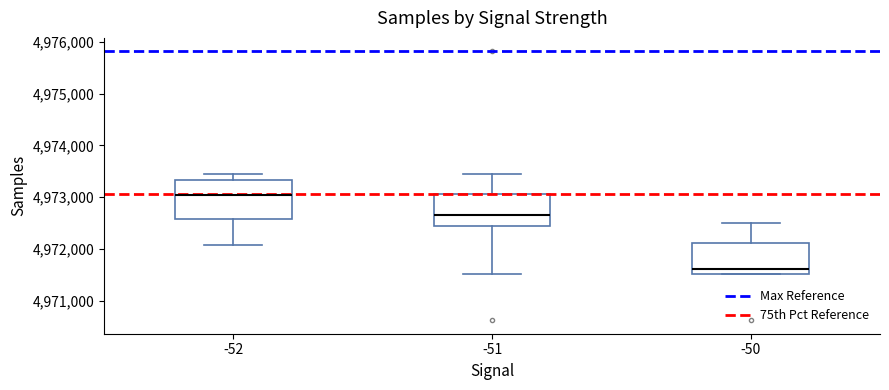

Where is the lower edge of the box at x = -50 on the y-axis? The values are not printed on the chart, so give them approximately, as read against the axis.

4971500